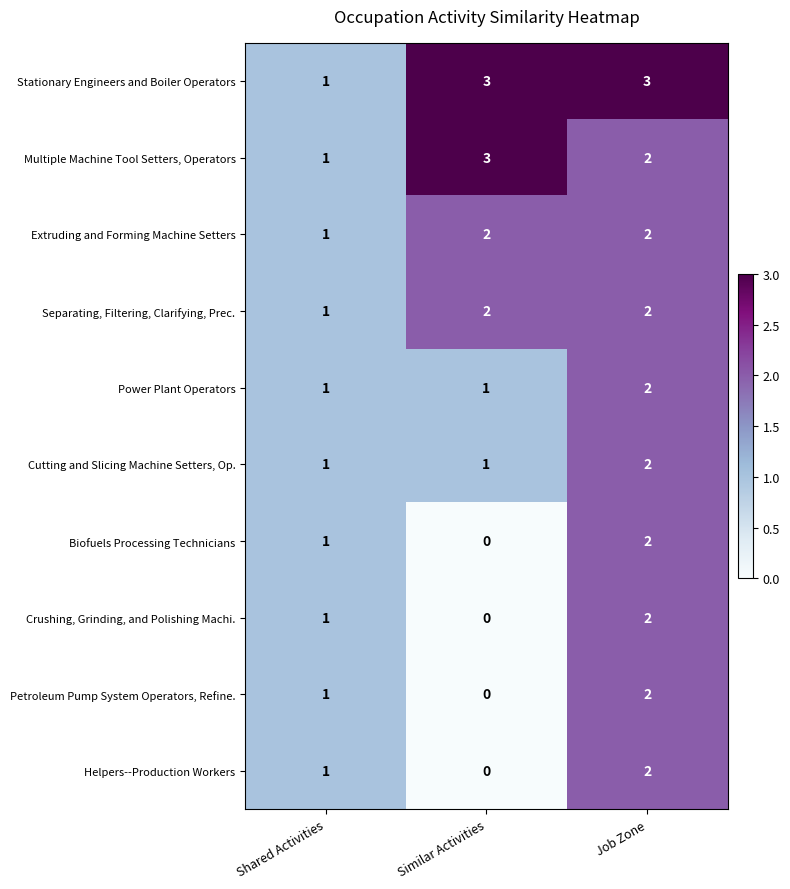

What is the sum of all Separating, Filtering, Clarifying, Prec. values?

5